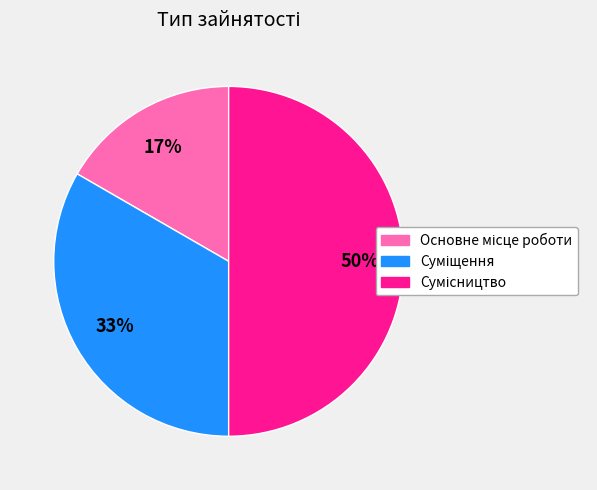

Count the number of slices in the pie.

3